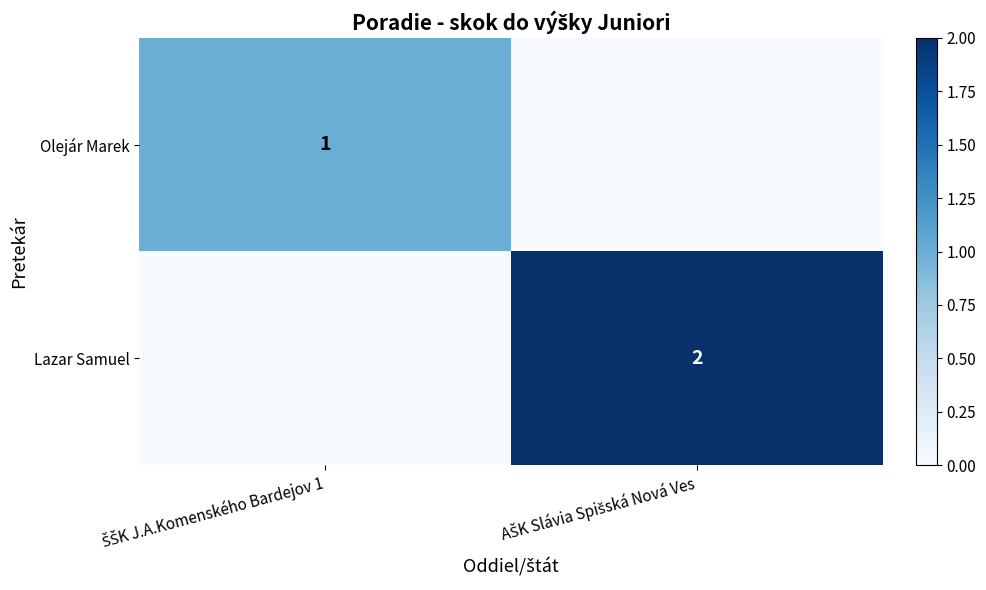

What is the average value of the Lazar Samuel series?

1